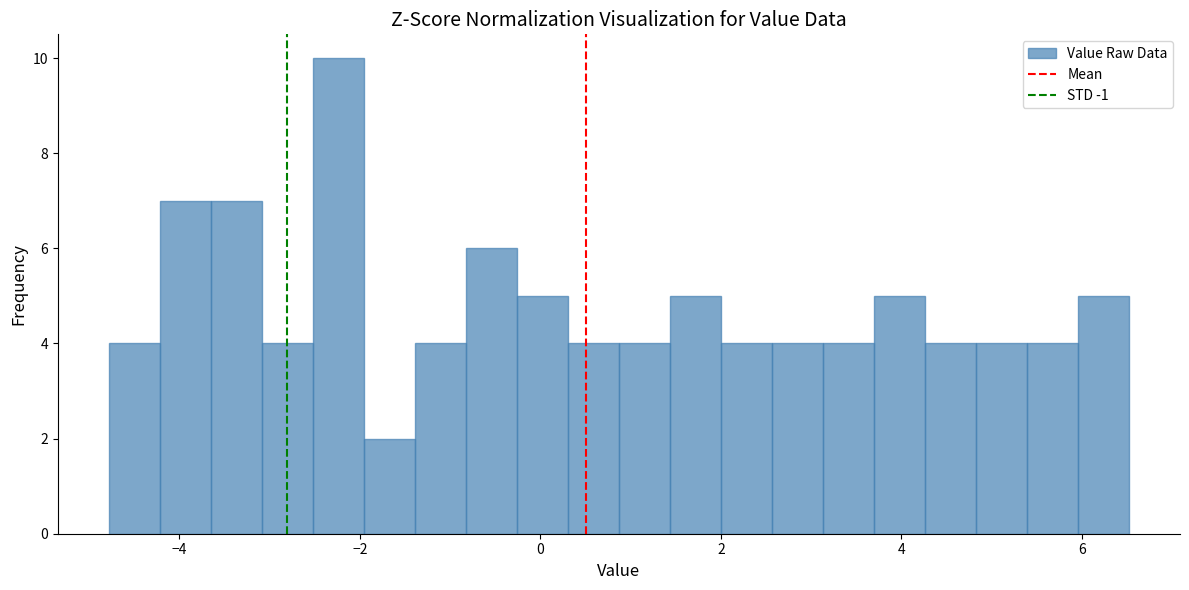

Around what value on the x-axis is the tallest bar? Give the approximate position of its centre, as read against the axis.

-2.2